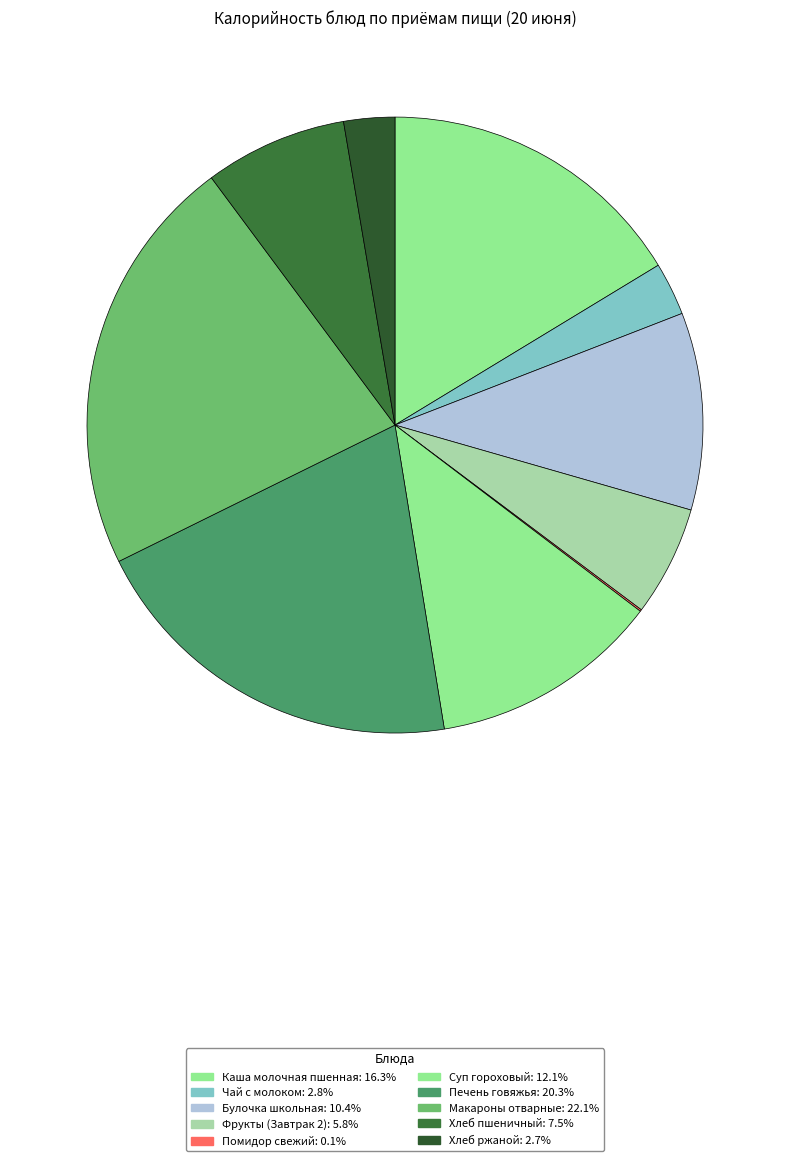

Does any single category account for the majority?

No